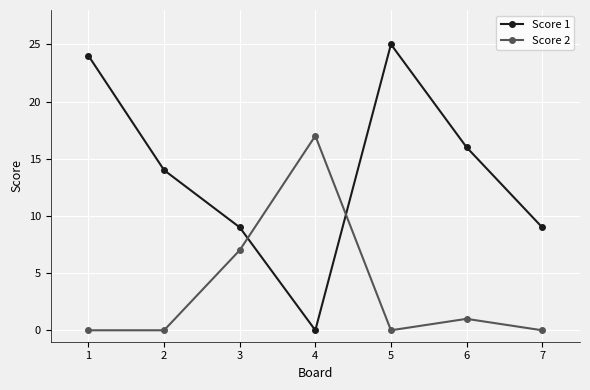

Between which two adjacent categories do Score 1 and Score 2 first intersect?

3 and 4